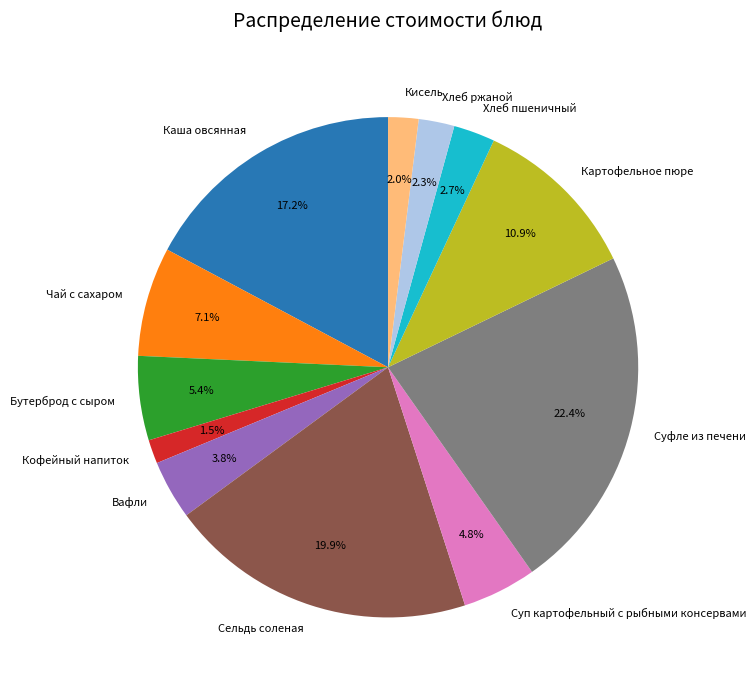

What is the largest slice in the pie chart?

Суфле из печени